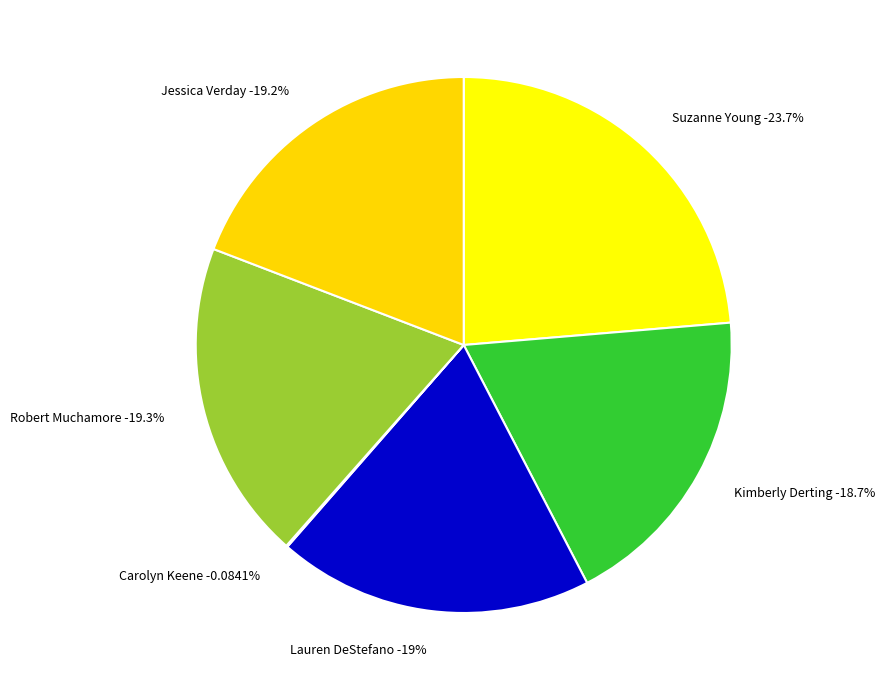

Is there a majority slice in this chart?

No